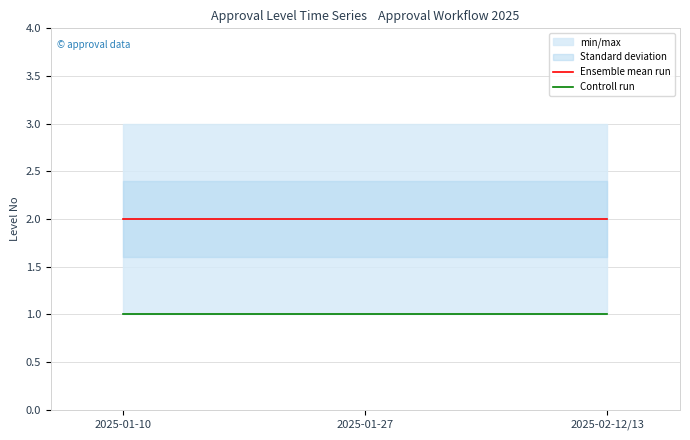

List the labels in order of Ensemble mean run value, largest first.

2025-01-10, 2025-01-27, 2025-02-12/13